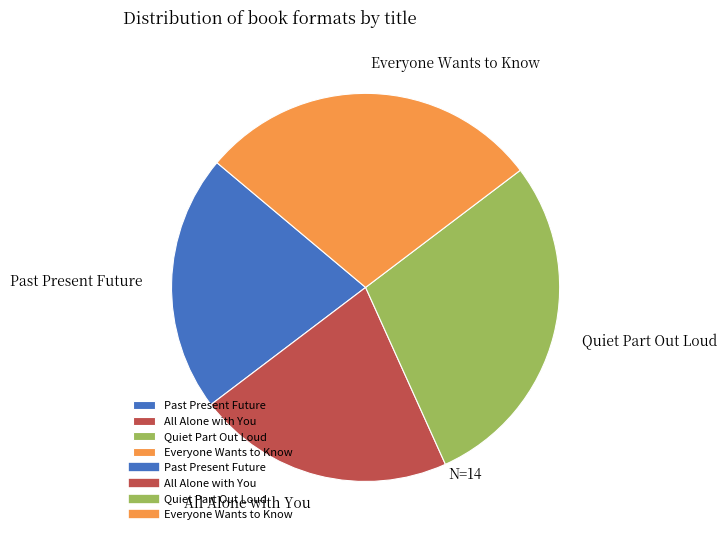

Does Quiet Part Out Loud represent more than half of the total?

No